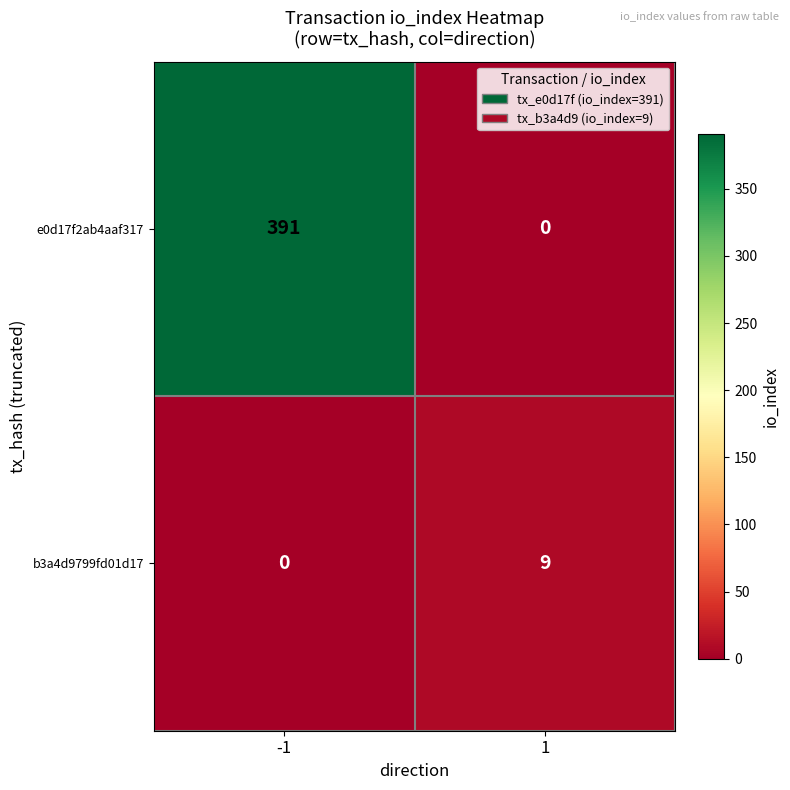

At which category is the sum across all series the highest?

-1